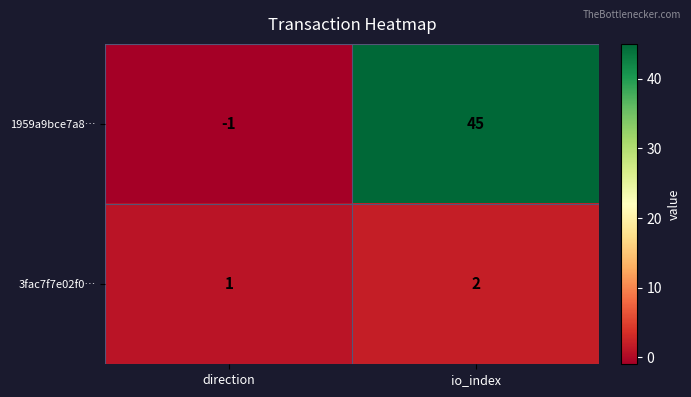

Is it true that 3fac7f7e02f0… equals 1 at io_index?

False